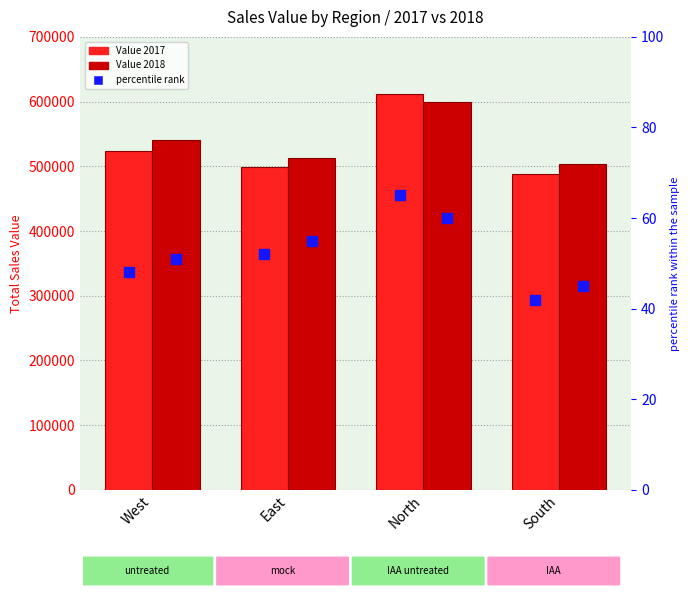

What is the average value of the percentile rank 2018 series?

53